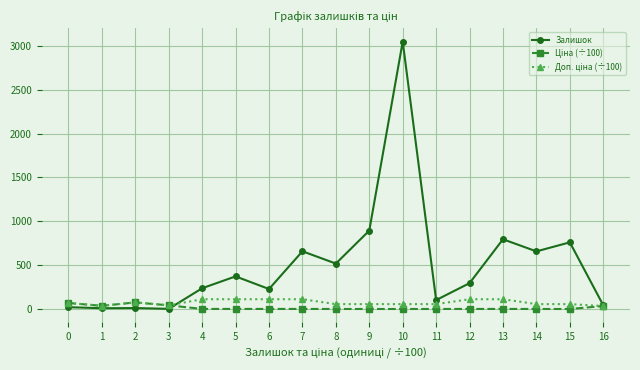

How many lines are shown in the chart?

3